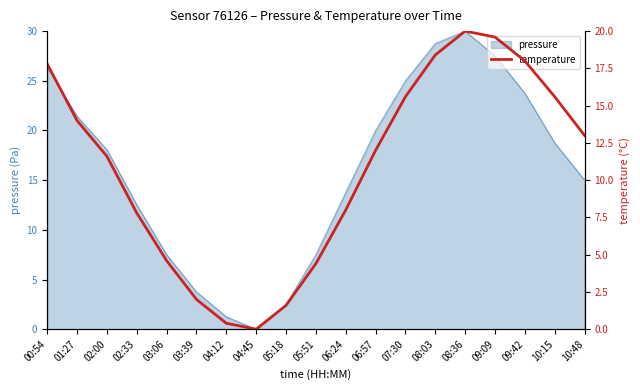

How many lines are shown in the chart?

1